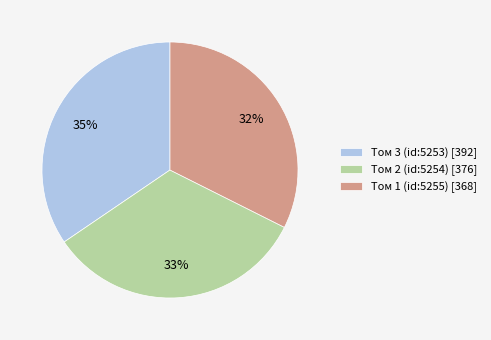

Combined, do Том 1 (id:5255) [368] and Том 2 (id:5254) [376] account for over 50%?

Yes